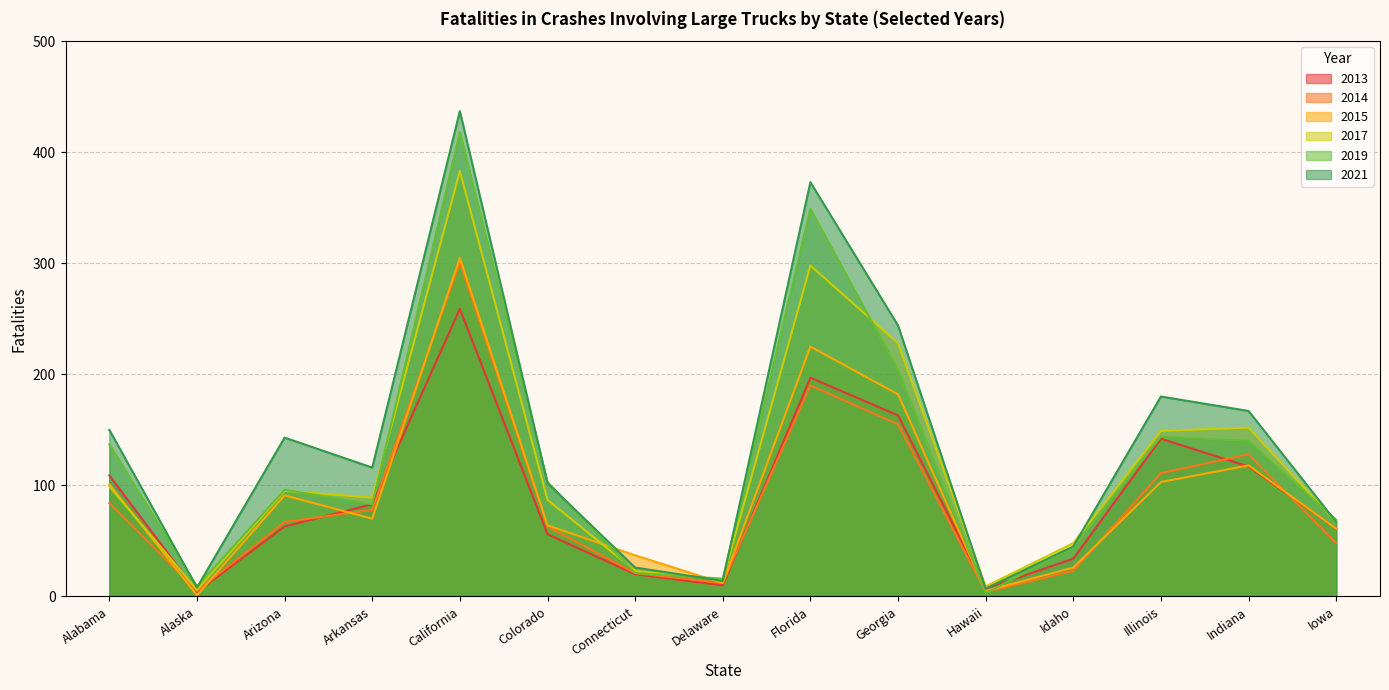

List the series in order of their peak value, highest first.

2021, 2019, 2017, 2015, 2014, 2013